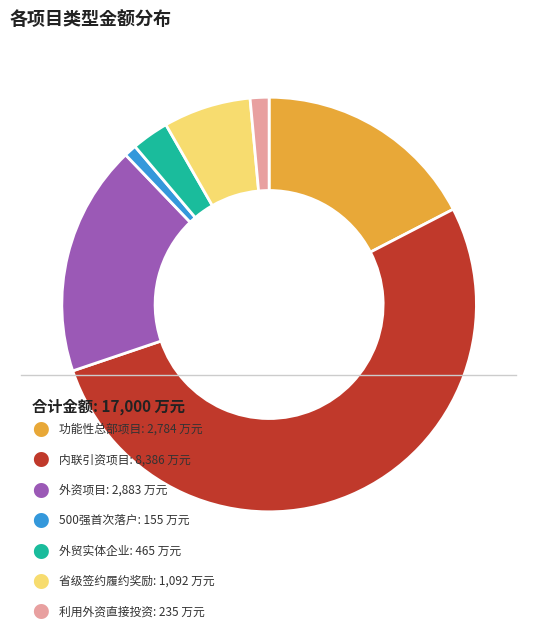

Is there any slice that represents more than half of the pie?

Yes